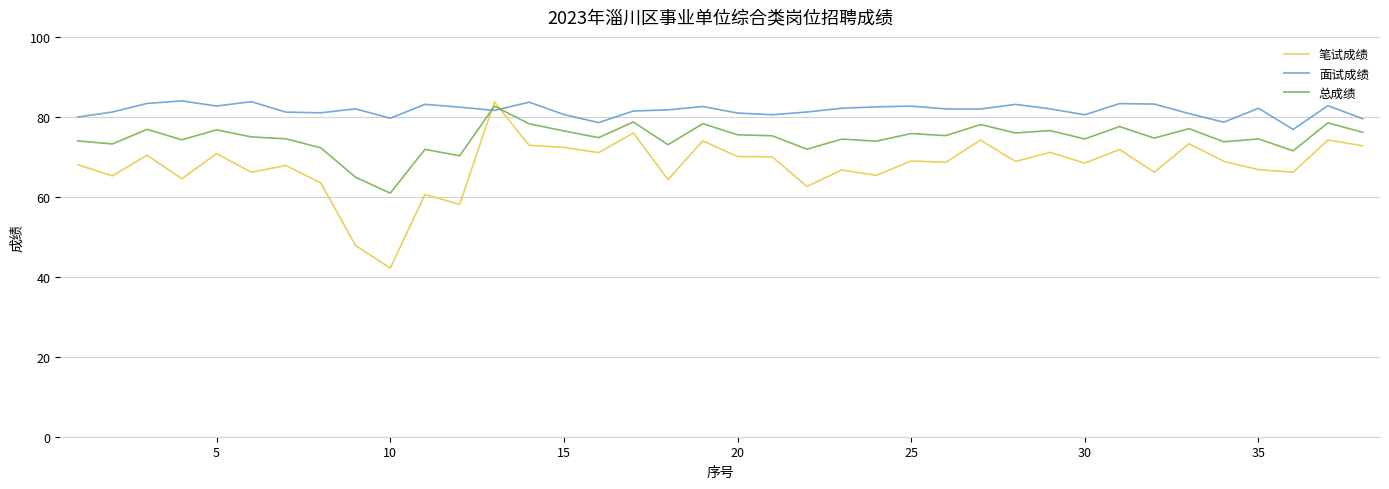

What is the lowest value of the 面试成绩 series?

76.9